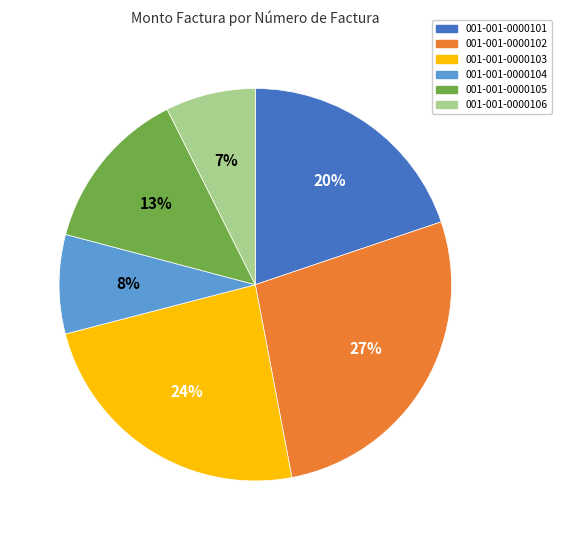

To the nearest percent, what is the average slice percentage?

17%